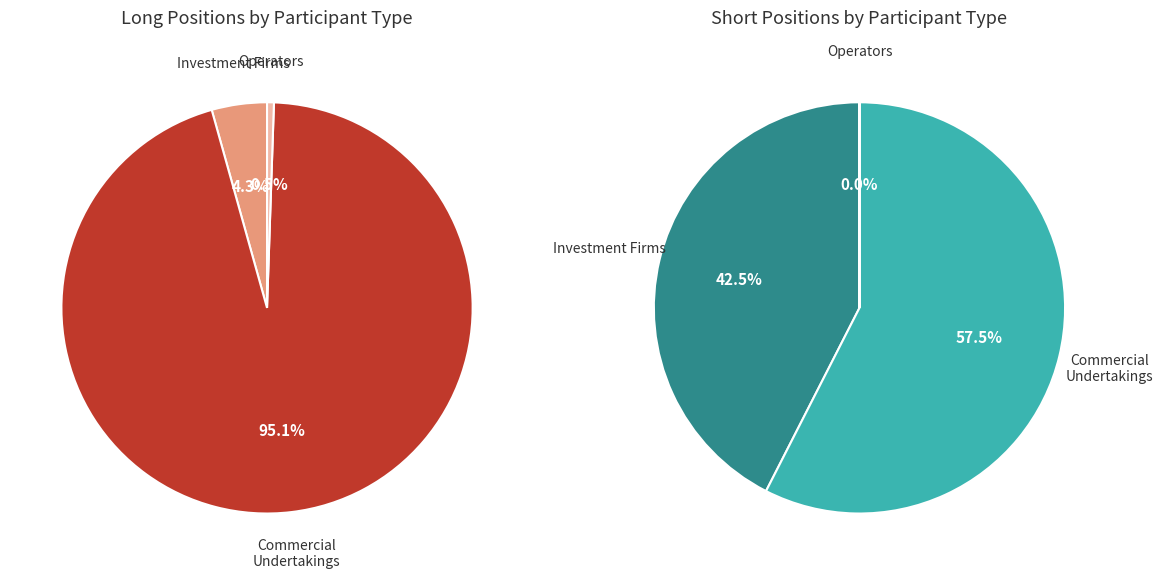

The Operators with compliance obligations slice represents 11% of the pie. True or false?

False